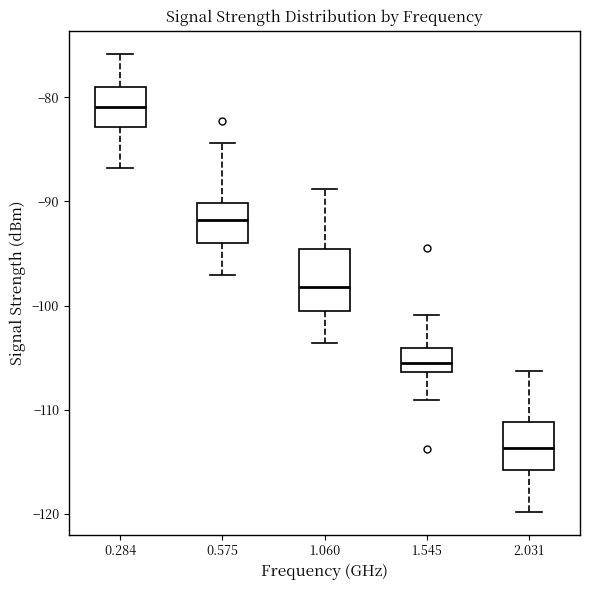

Reading left to right, transcribe this box plot: for each box, give where its median line is, the range the box spans, and where its two whiskers end, as read against the y-axis. The values are not printed on the chart, so give them approximately, as read against the axis.

0.284: median -81, box -83 to -79, whiskers -87 to -76
0.575: median -92, box -94 to -90, whiskers -97 to -84
1.060: median -98, box -101 to -95, whiskers -104 to -89
1.545: median -105, box -106 to -104, whiskers -109 to -101
2.031: median -114, box -116 to -111, whiskers -120 to -106